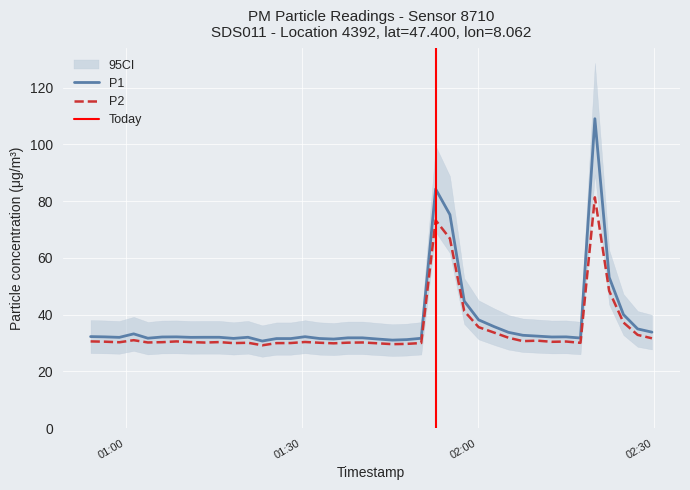

Which has a higher value, 2024-03-23T01:40:20 or 2024-03-23T00:56:29?

2024-03-23T00:56:29